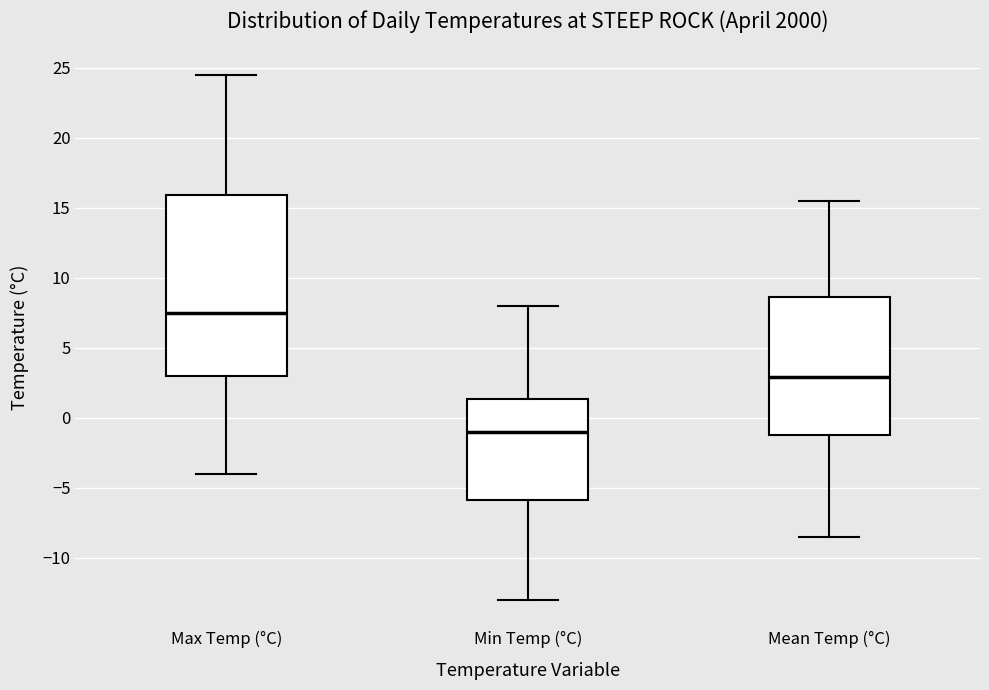

Where does the upper whisker of the box for Mean Temp (°C) end on the y-axis? The values are not printed on the chart, so give them approximately, as read against the axis.

15.5